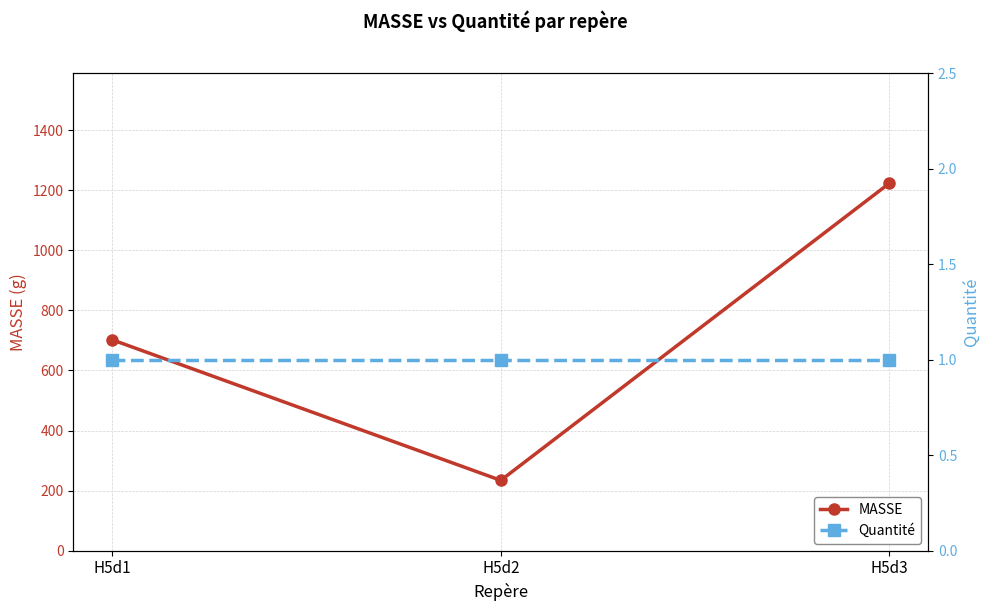

Which series changed the most between H5d1 and H5d2?

MASSE